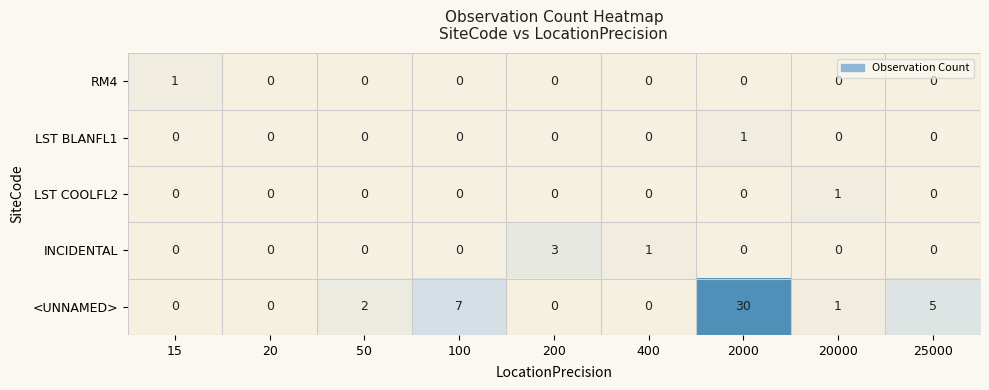

Which series has the largest total across all categories?

<UNNAMED>